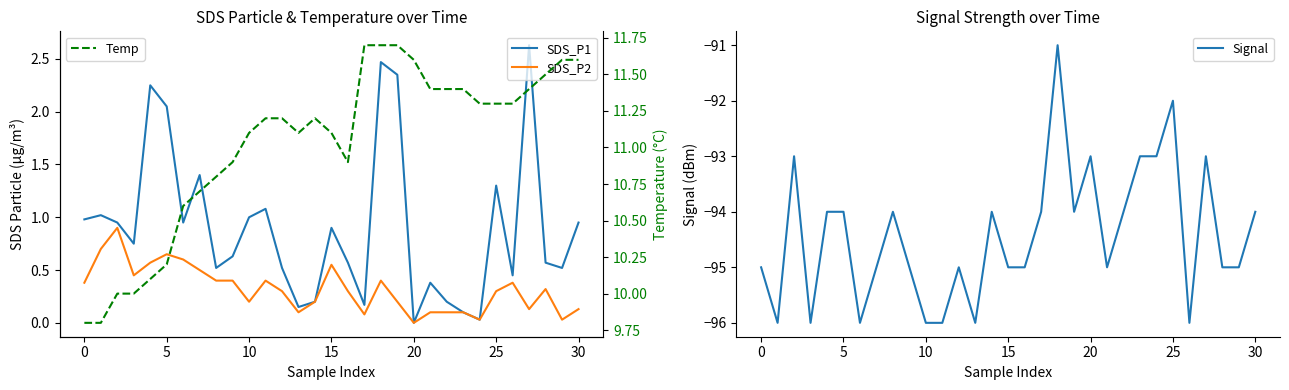

What is the highest value of the Signal series?

-91